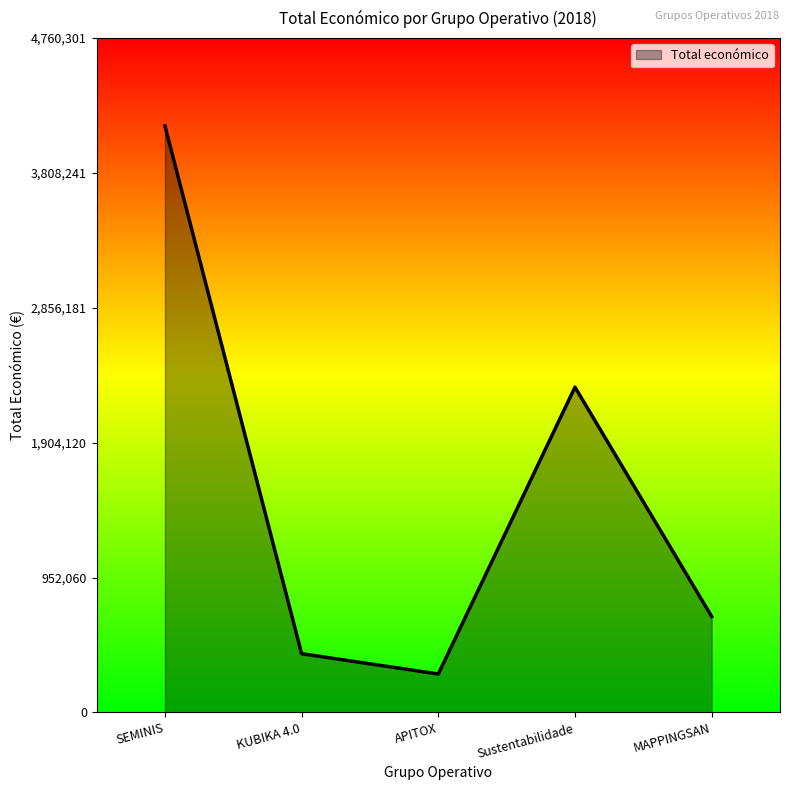

Where is the data nearest to the value 2205472?

Sustentabilidade